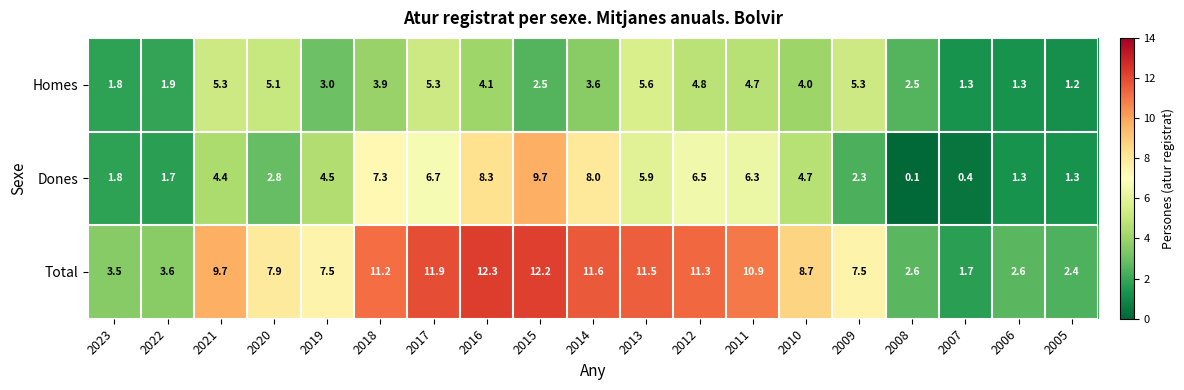

Is it true that Total equals 3.1 at 2007?

False